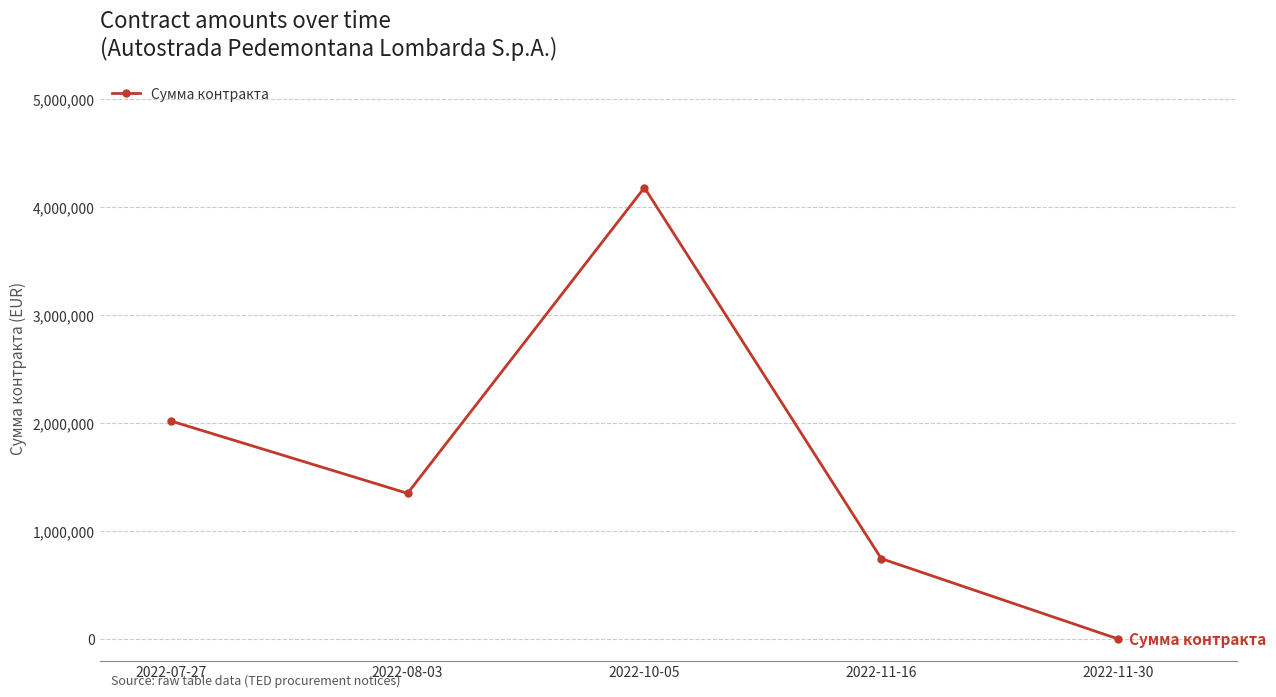

Rank the categories by value from lowest to highest.

2022-11-30, 2022-11-16, 2022-08-03, 2022-07-27, 2022-10-05